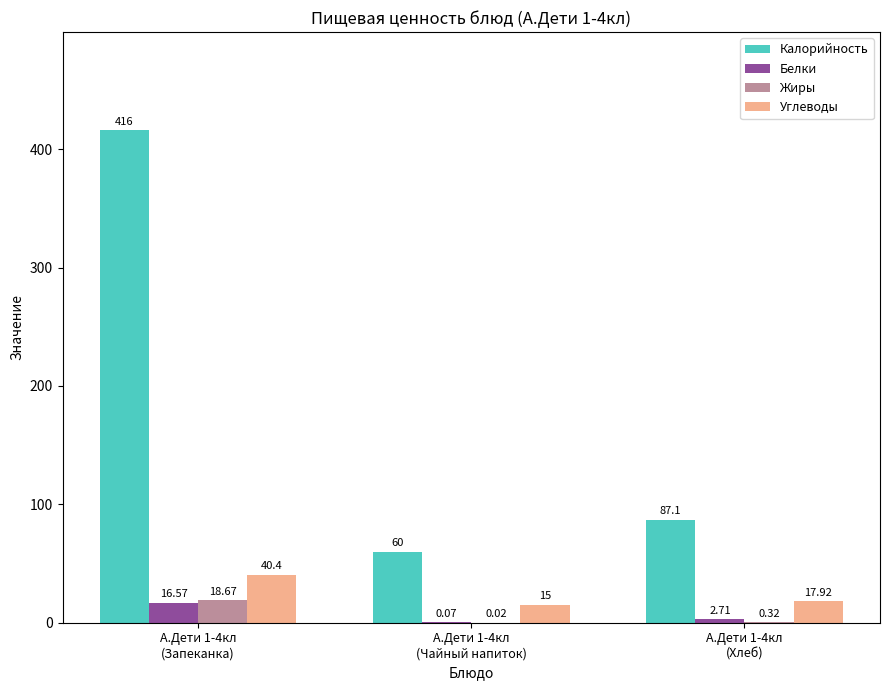

Which series has the largest total across all categories?

Калорийность